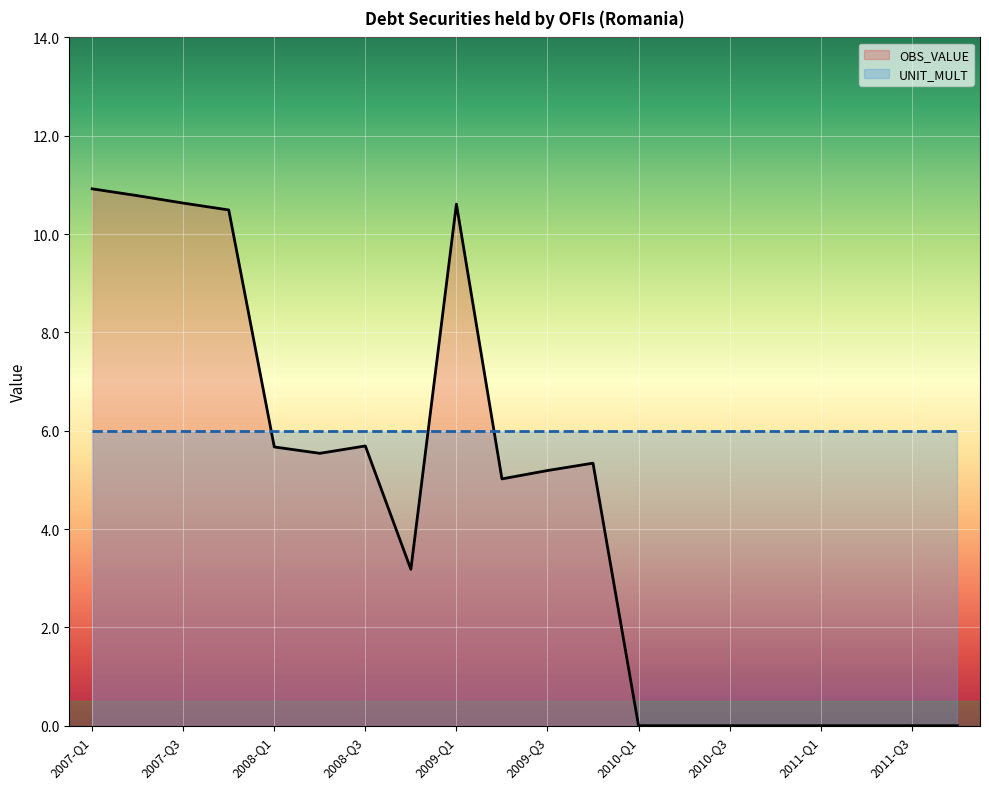

Which category has the highest value across all series?

2007-Q1